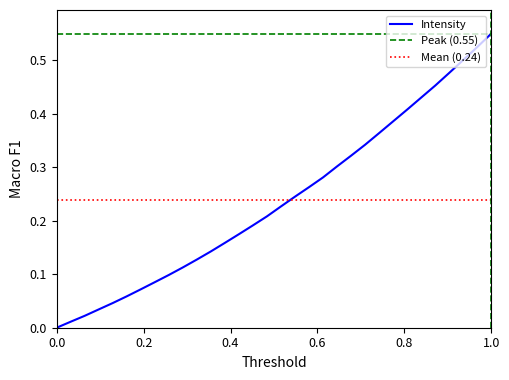

Does the chart display data point markers on the line(s)?

No